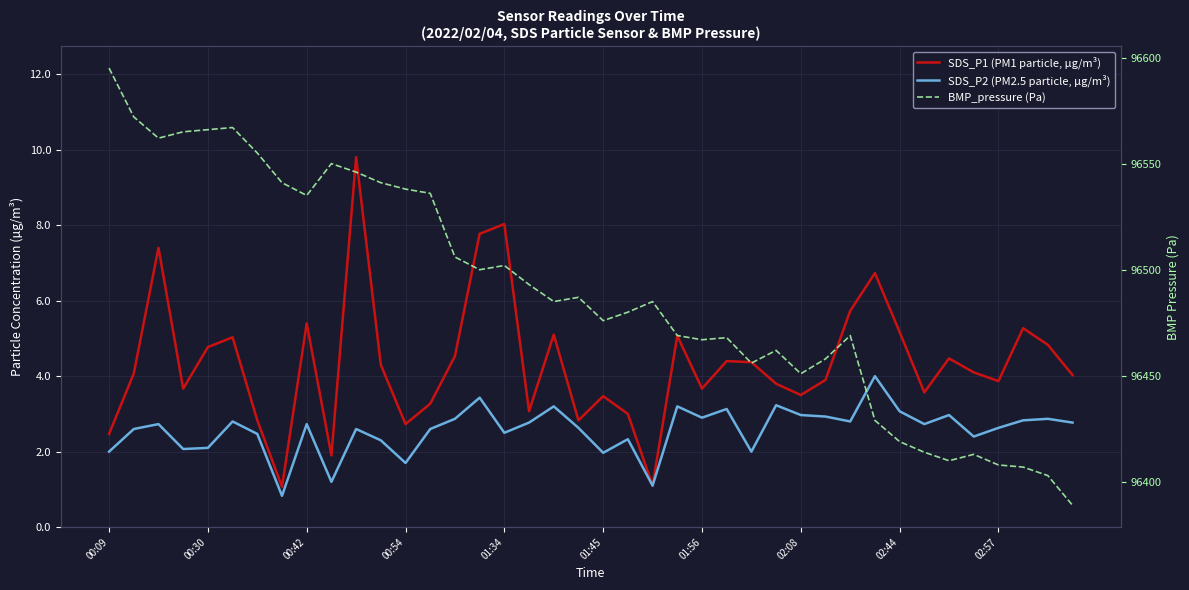

Does the chart have visible grid lines?

Yes